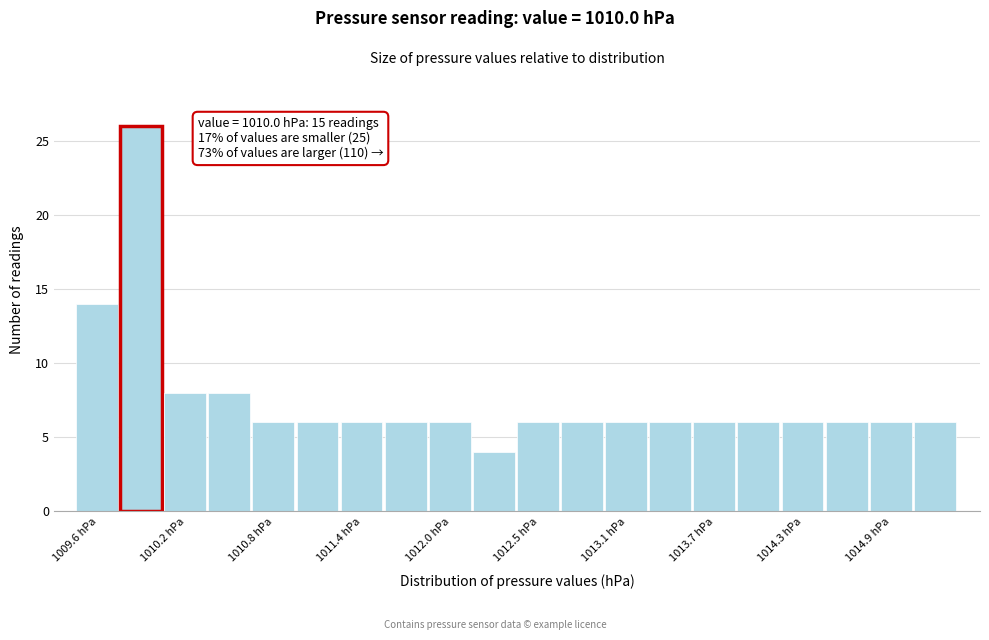

Around what value on the x-axis is the tallest bar? Give the approximate position of its centre, as read against the axis.

1009.9